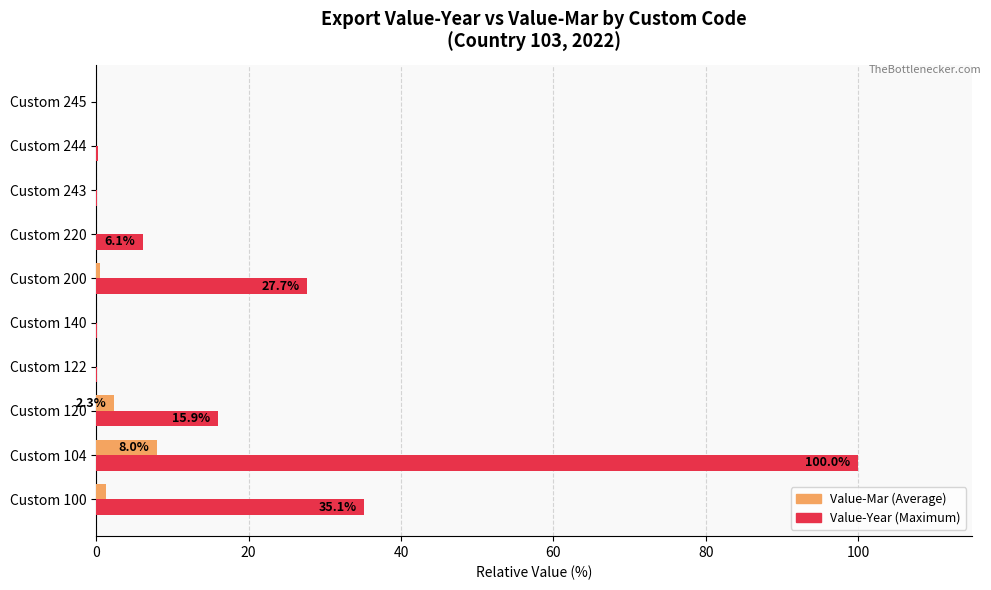

What is the greatest value displayed?

100.0